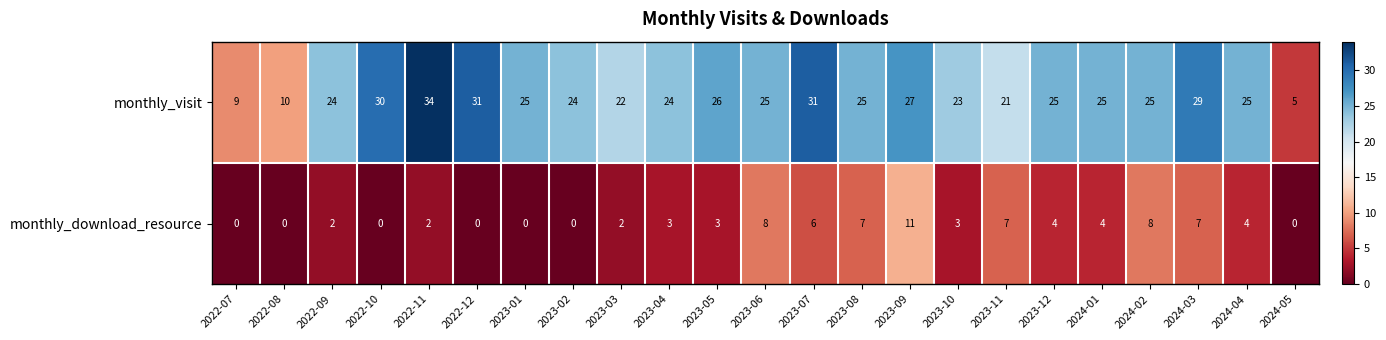

List the series in order of their overall mean, lowest first.

monthly_download_resource, monthly_visit